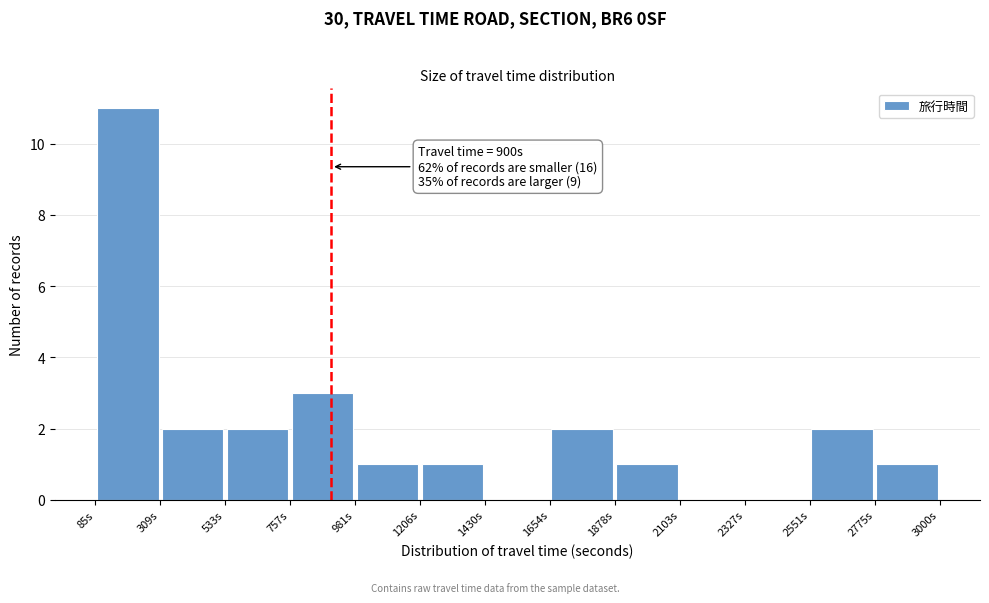

Which range on the x-axis has the tallest bar?

100 to 300